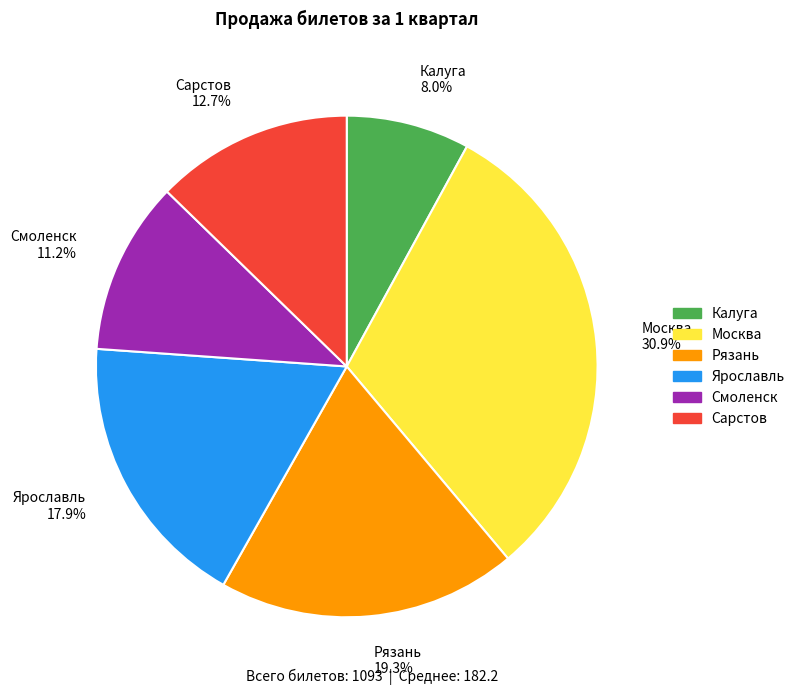

Between Рязань and Сарстов, which is larger?

Рязань